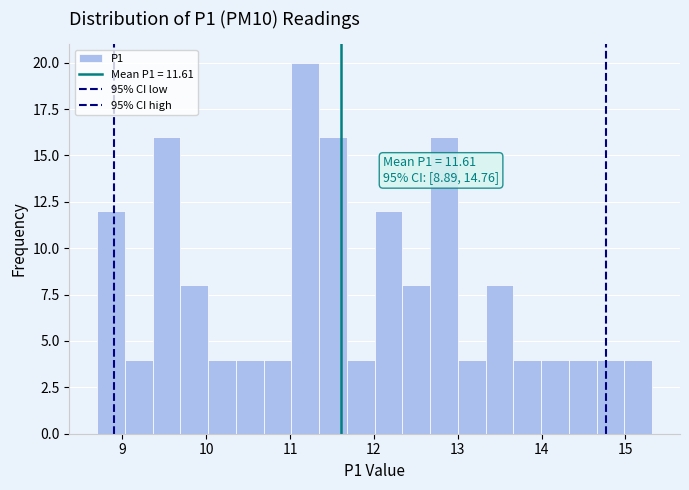

Around what value on the x-axis is the tallest bar? Give the approximate position of its centre, as read against the axis.

11.2